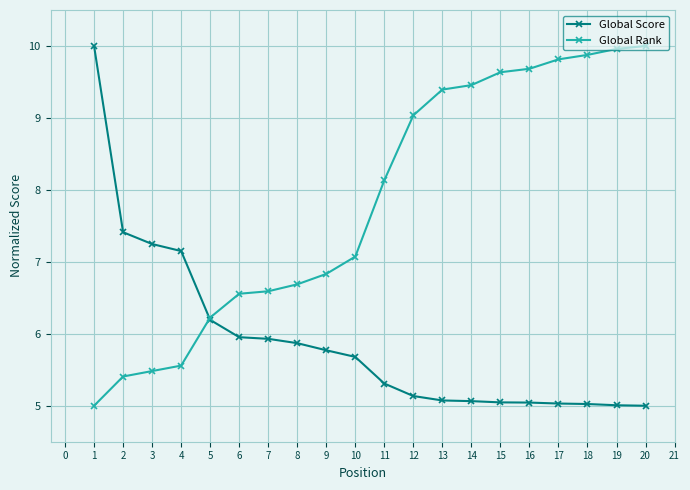

What is the lowest value of the Global Score series?

5.0